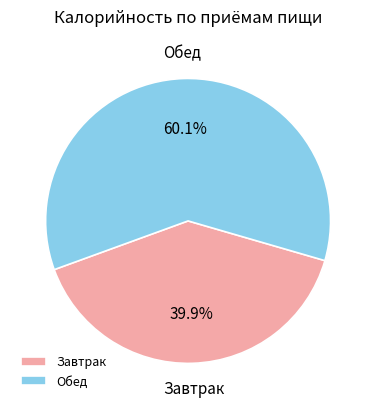

What is the ratio of the value at Завтрак to the value at Обед?

0.7